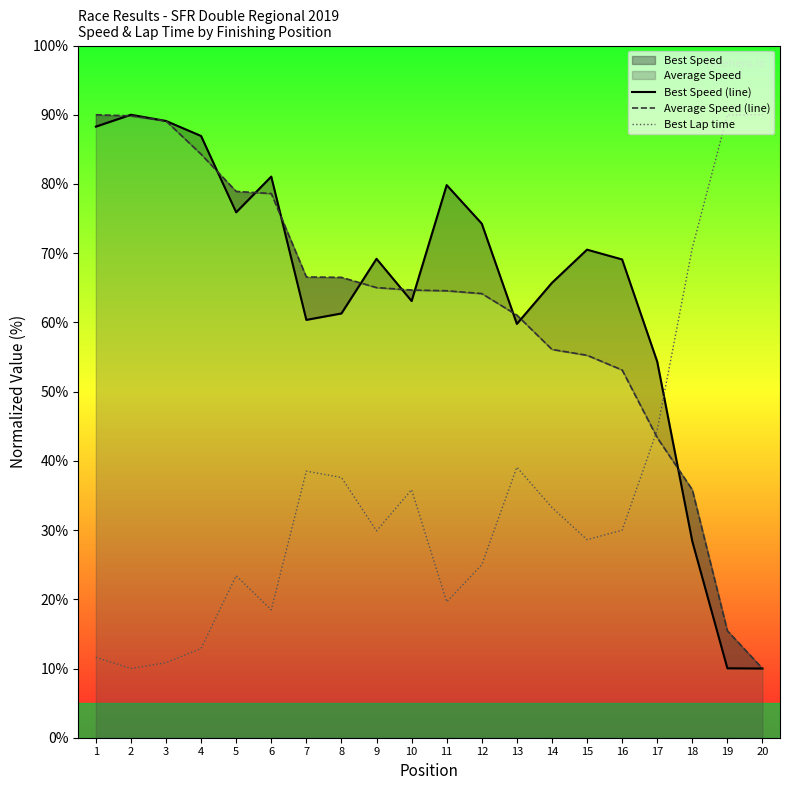

How many lines are shown in the chart?

3